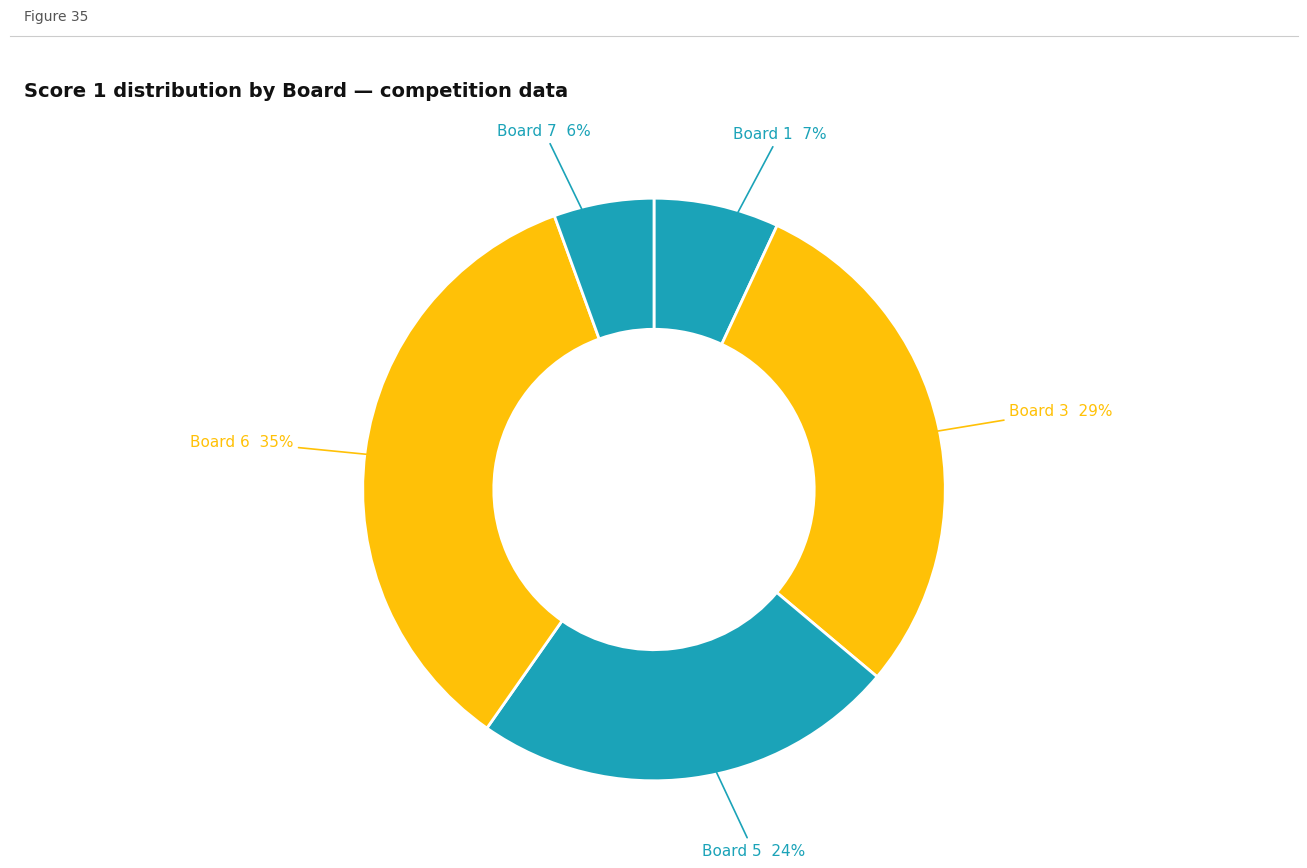

Count the number of slices in the pie.

5